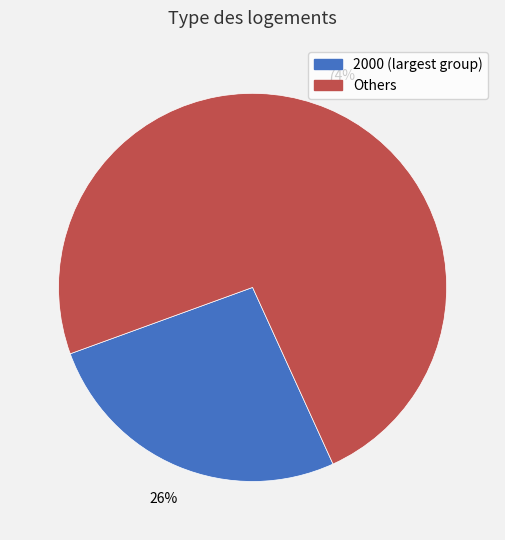

Count the number of slices in the pie.

2